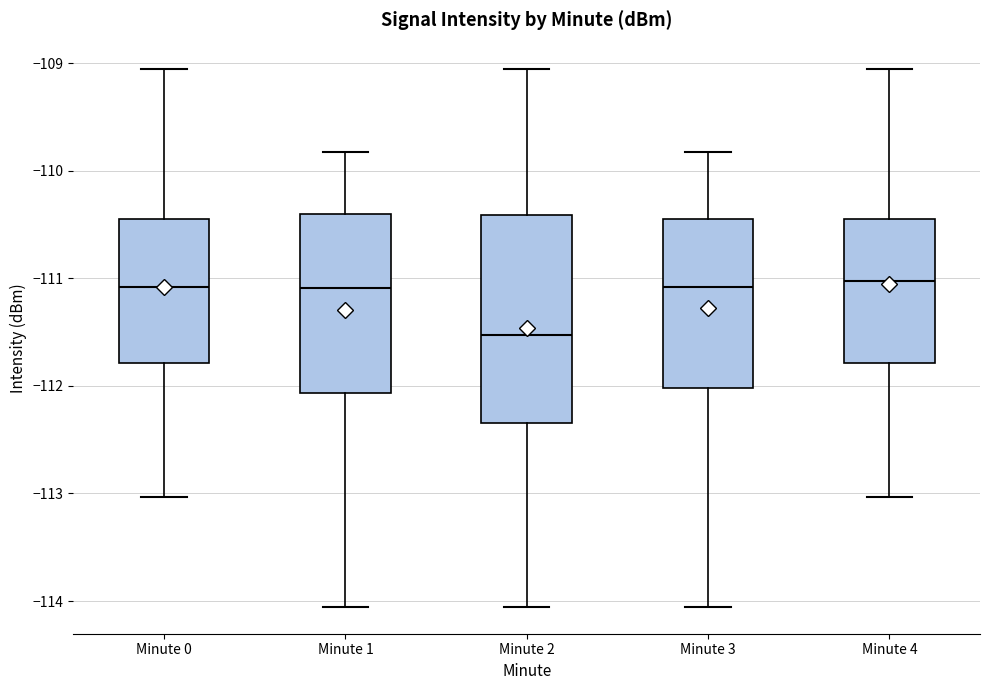

Which box's median line is the lowest?

Minute 2